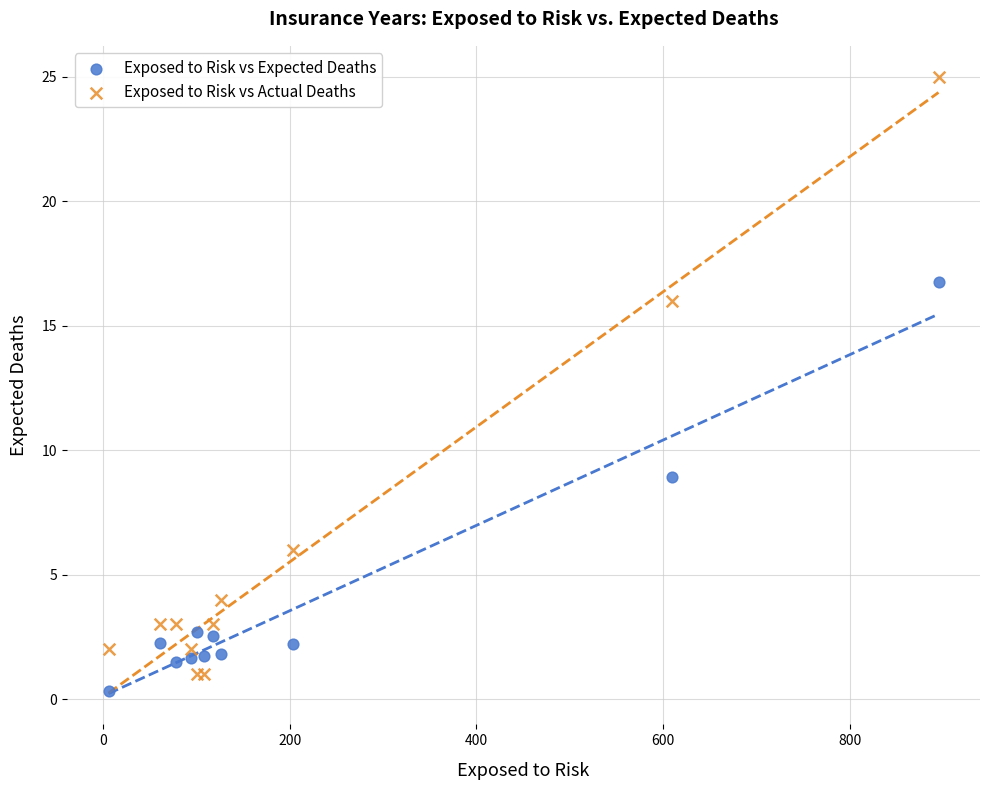

Which series contains the highest Y value?

Exposed to Risk vs Actual Deaths